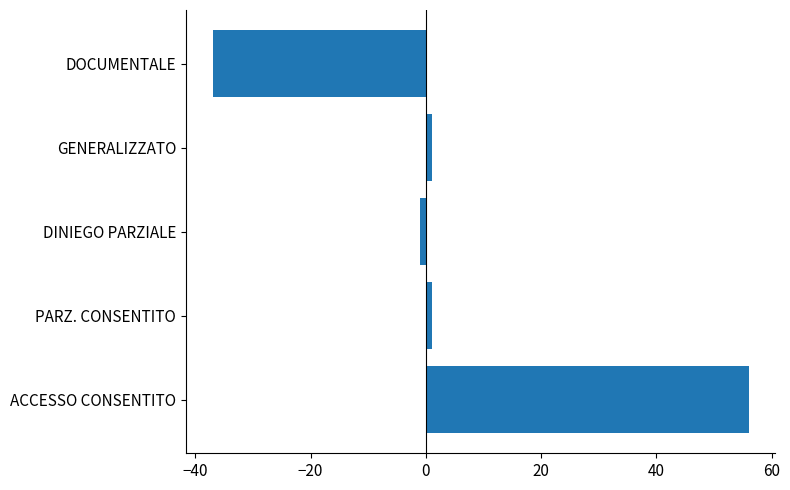

What is the difference between the maximum and second lowest values?

57